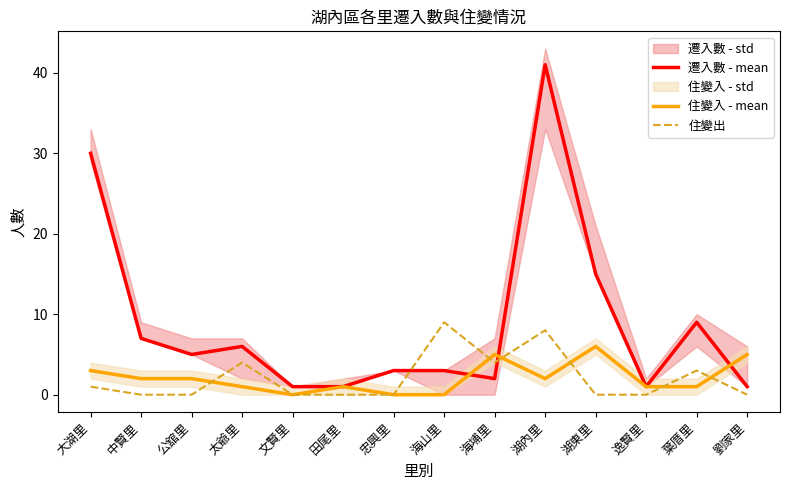

How many data points in 住變出 are above 0?

6